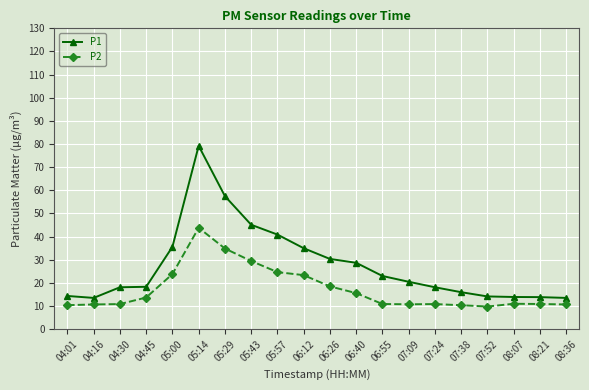

Rank the series by their average value, from highest to lowest.

P1, P2